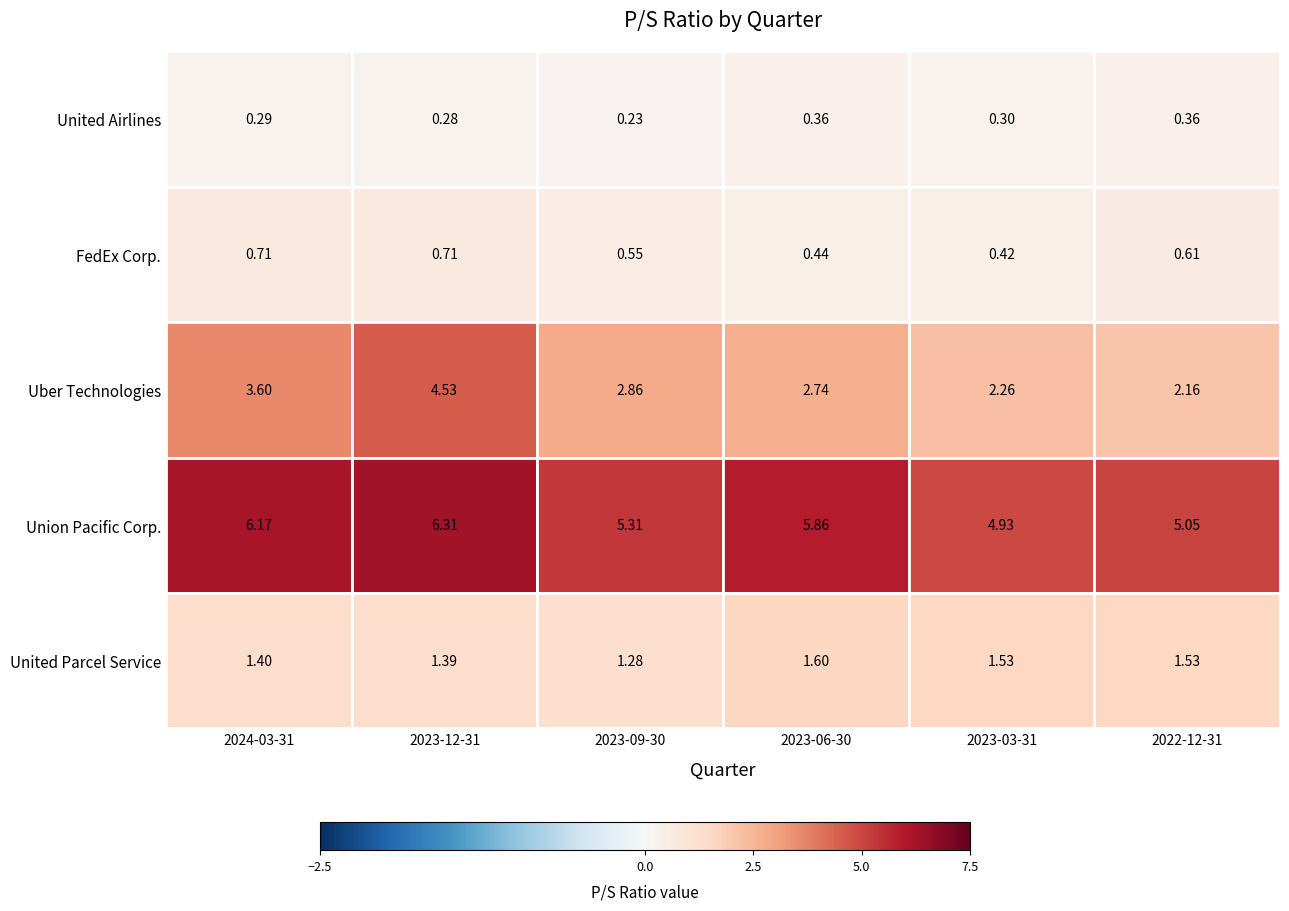

At which category is the sum across all series the highest?

2023-12-31